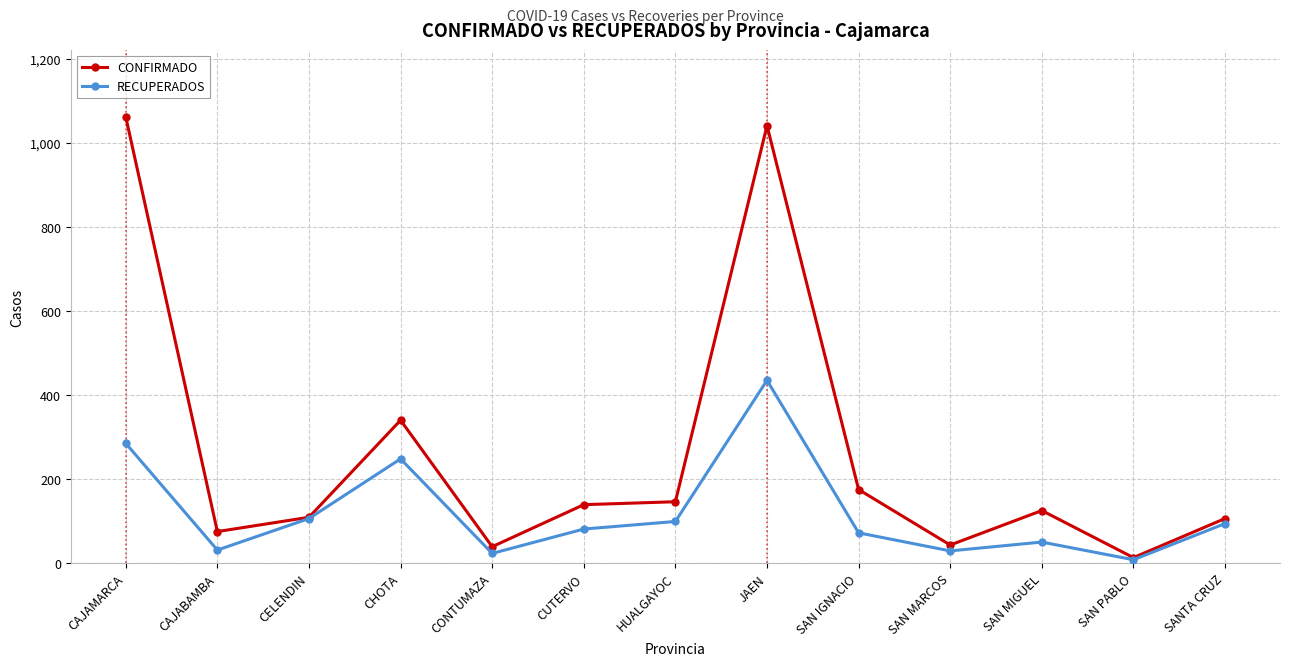

What is the difference between the maximum and minimum values in the RECUPERADOS series?

427